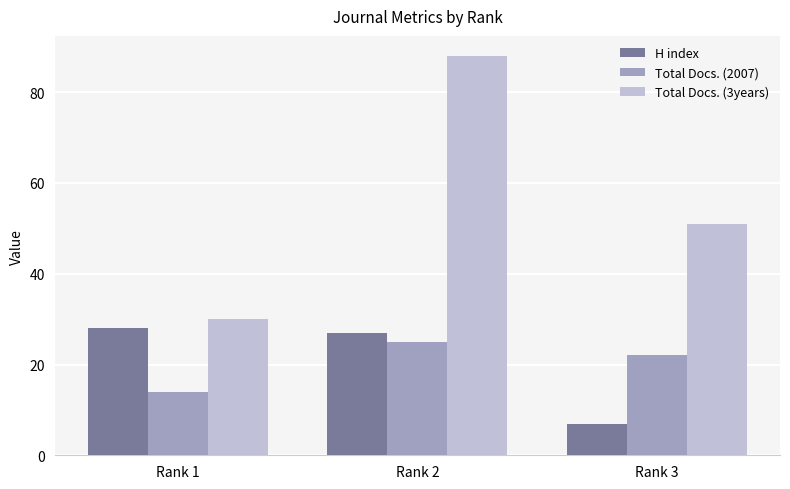

What is the total value across all series at Rank 1?

72